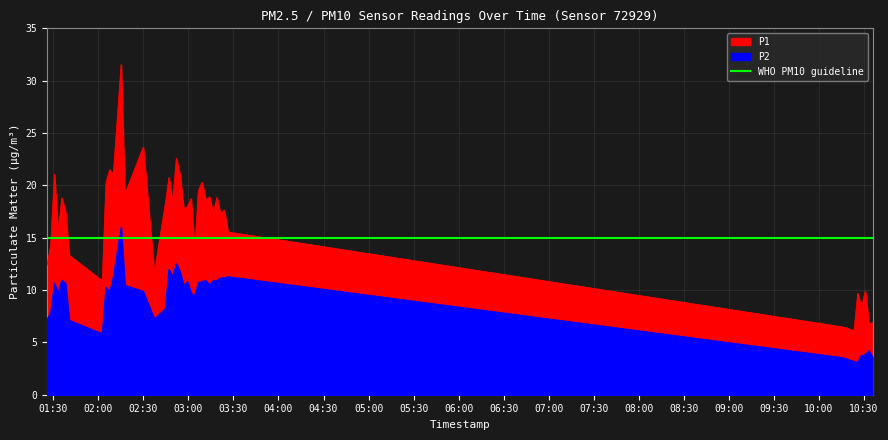

What is the label of the 13th point from the right?

2023-10-31T03:14:00